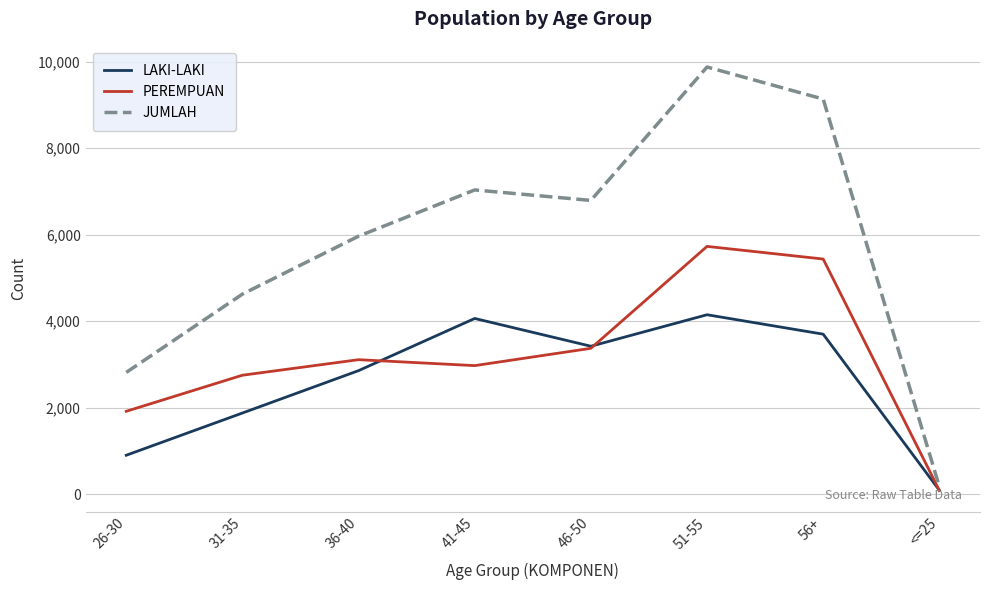

The value of JUMLAH at 31-35 is 1408. True or false?

False